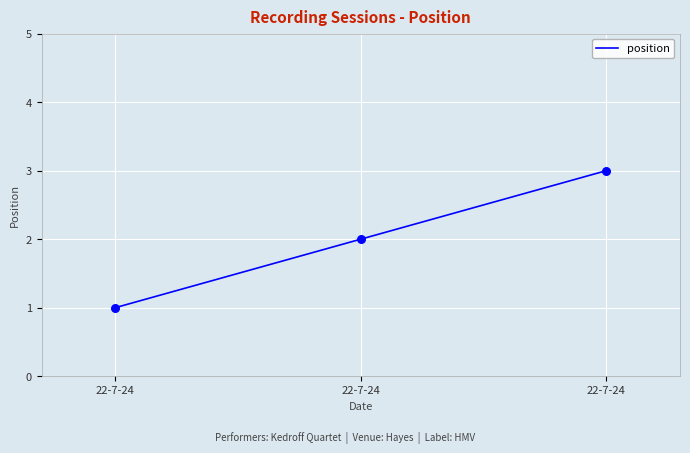

What is the change in value from 22-7-24 to 22-7-24?

+1